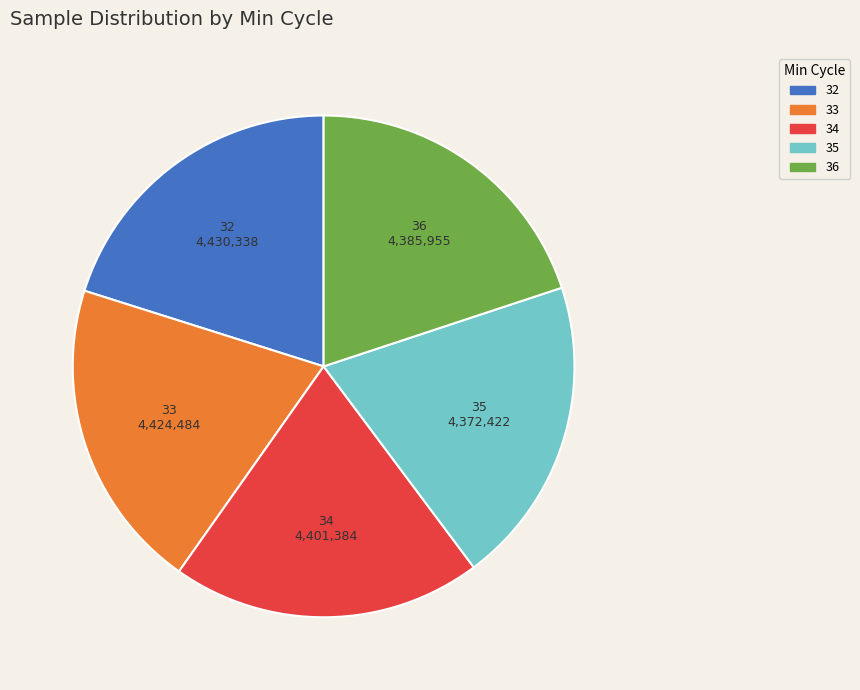

How many slices are in this pie chart?

5